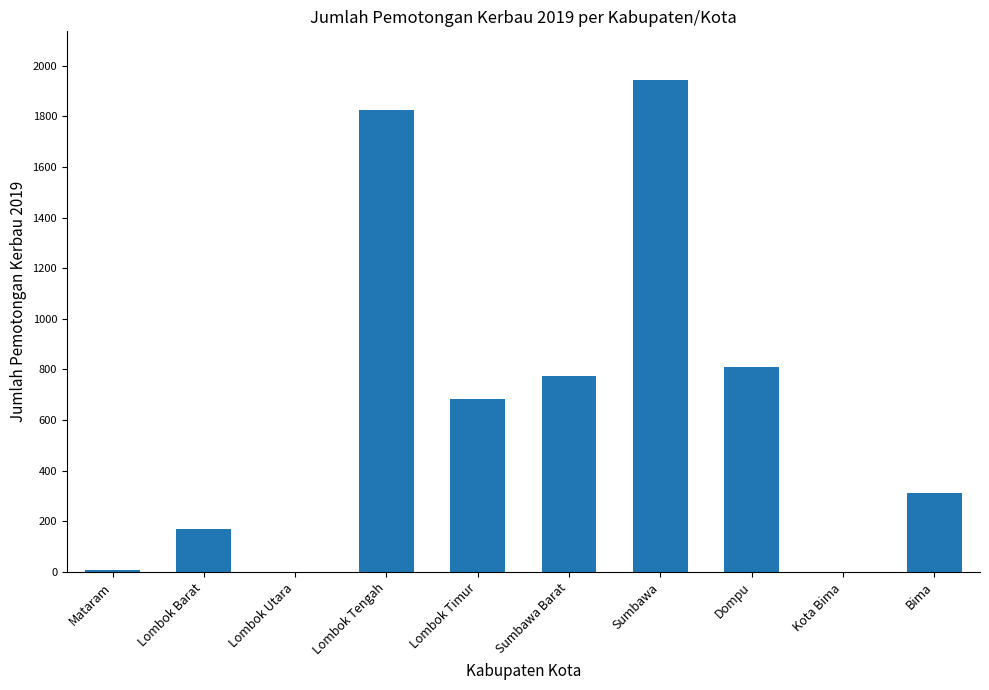

The chart shows a value of 0 at Lombok Utara. True or false?

True